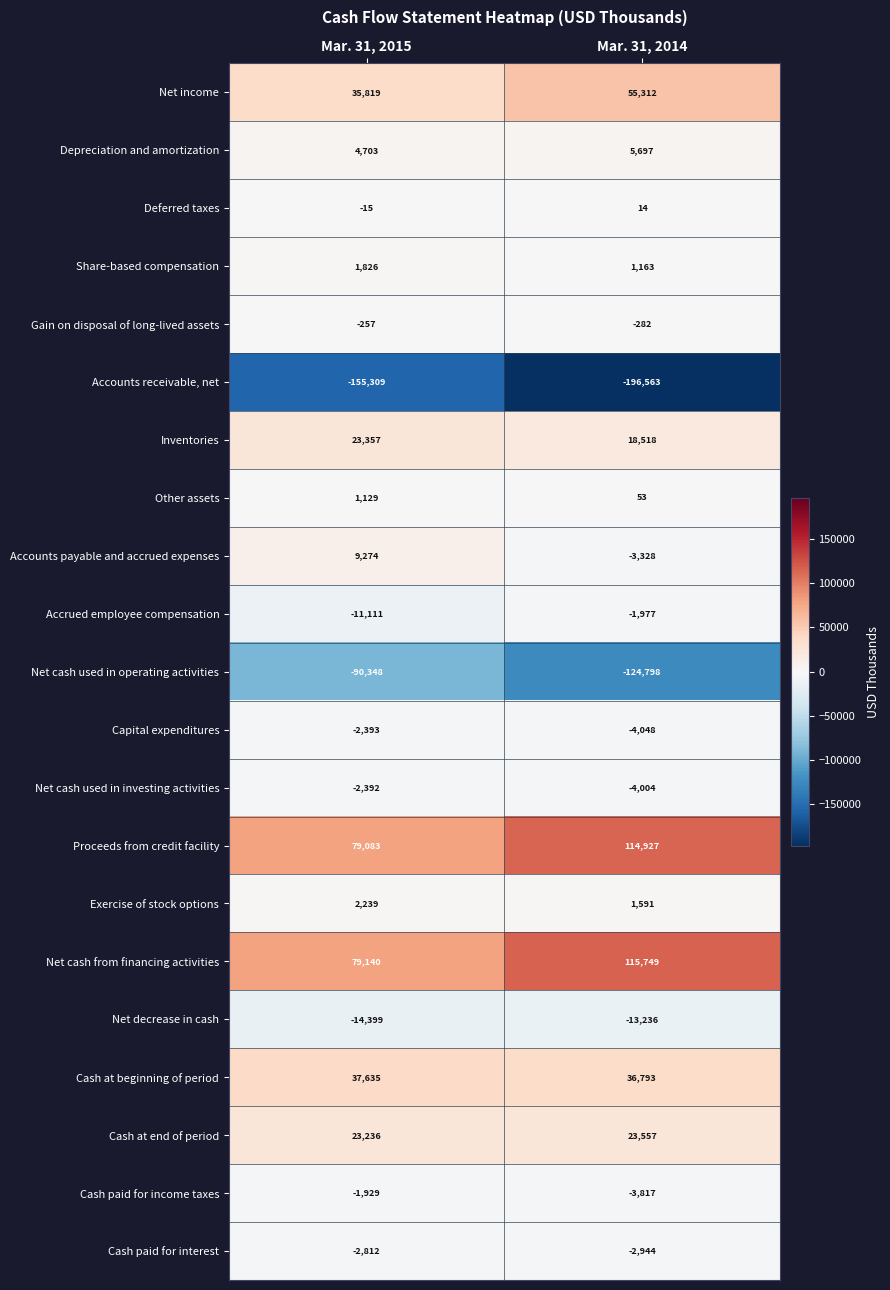

Which series changed the most between Mar. 31, 2015 and Mar. 31, 2014?

Accounts receivable, net